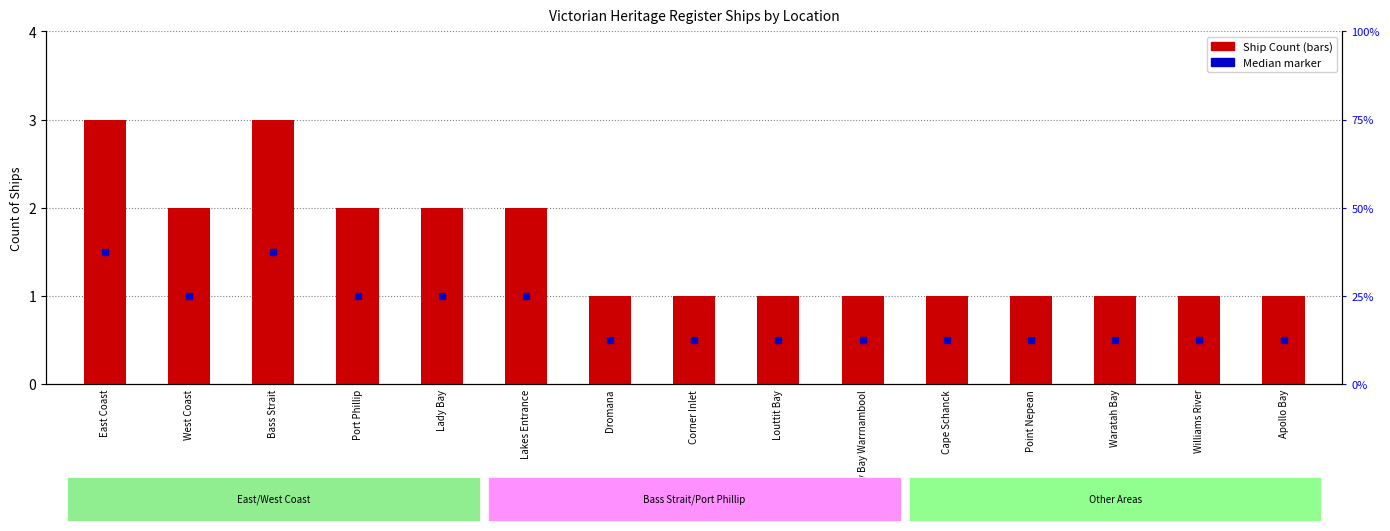

List the labels in order of value, smallest first.

Dromana, Corner Inlet, Louttit Bay, Lady Bay Warrnambool, Cape Schanck, Point Nepean, Waratah Bay, Williams River, Apollo Bay, West Coast, Port Phillip, Lady Bay, Lakes Entrance, East Coast, Bass Strait